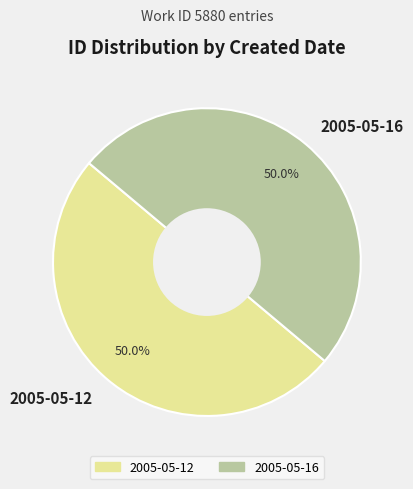

True or false: 2005-05-16 accounts for 50% of the total.

True